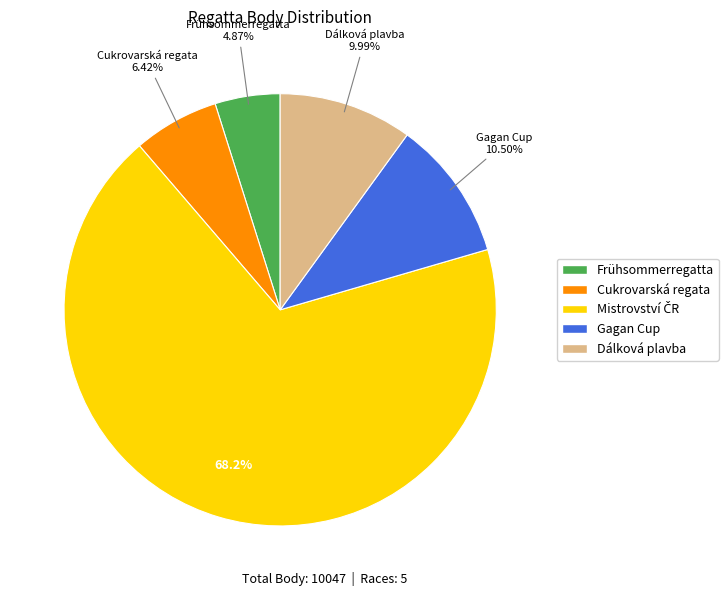

Is Frühsommerregatta the majority of the pie?

No